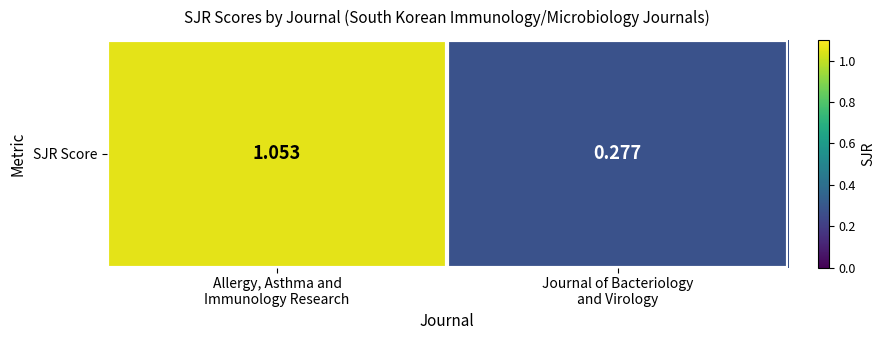

The chart shows a value of 0.3 at Journal of Bacteriology
and Virology. True or false?

True